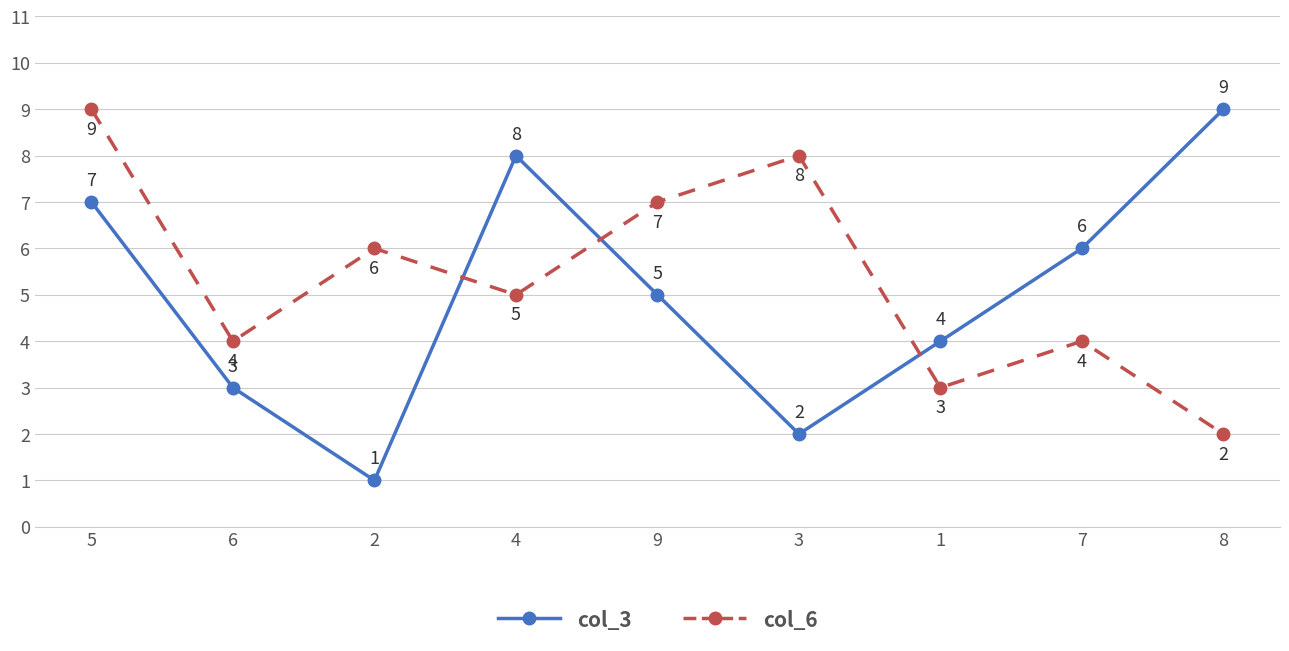

Does the chart have visible grid lines?

Yes